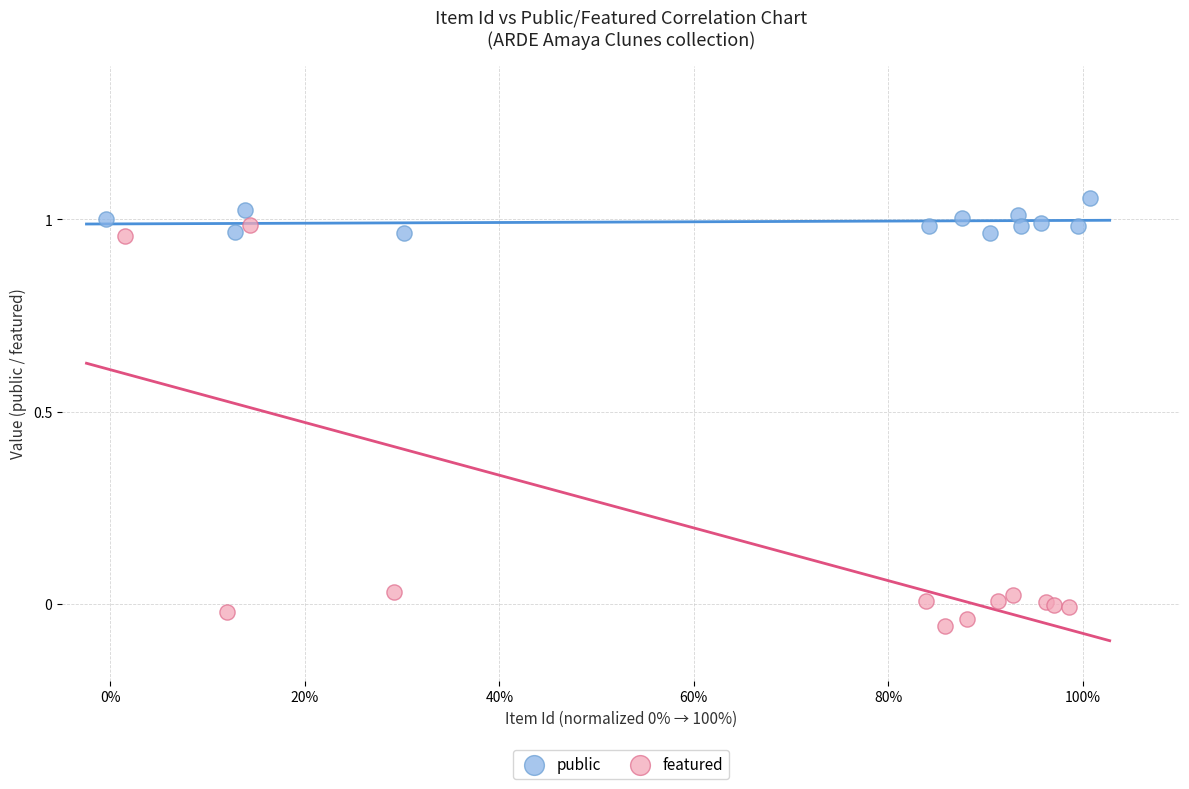

Which series reaches the maximum Y coordinate?

public